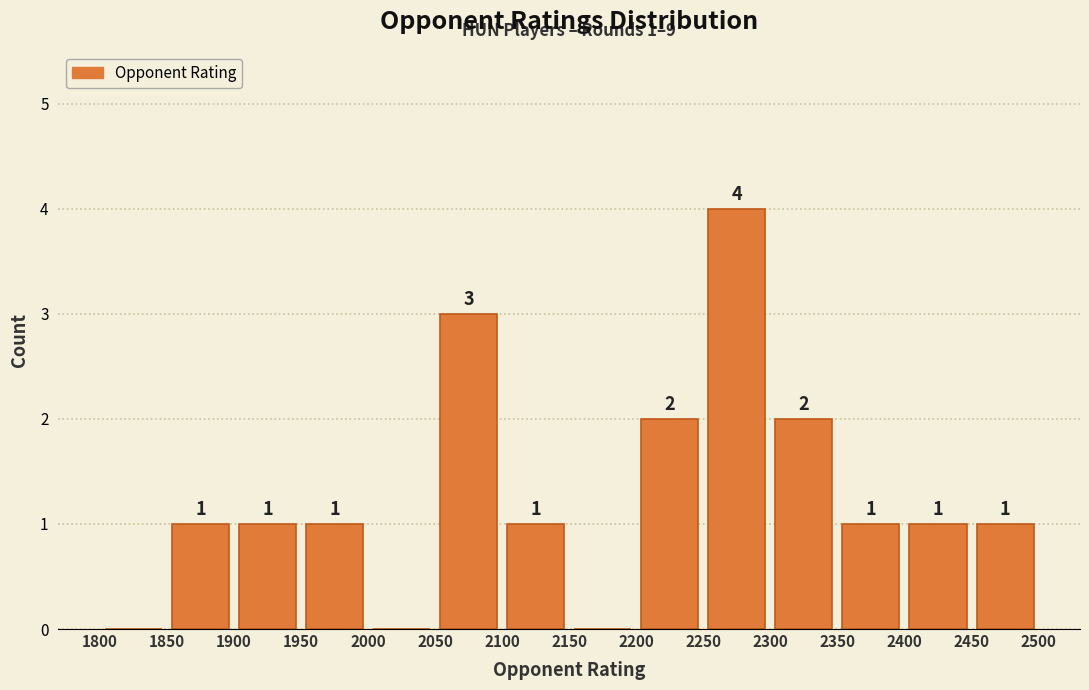

Over which range of the x-axis is the bar tallest?

2250 to 2300